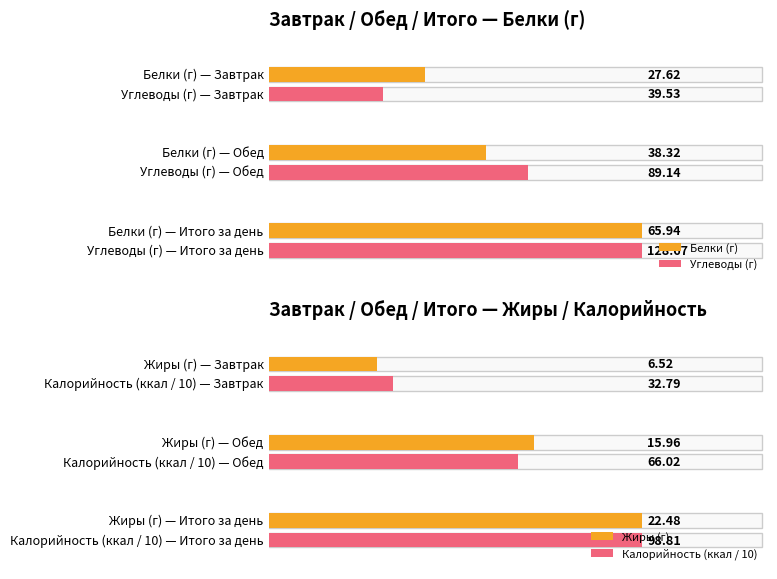

Which has a higher value, Обед (Жиры) or Итого (Белки)?

Итого (Белки)